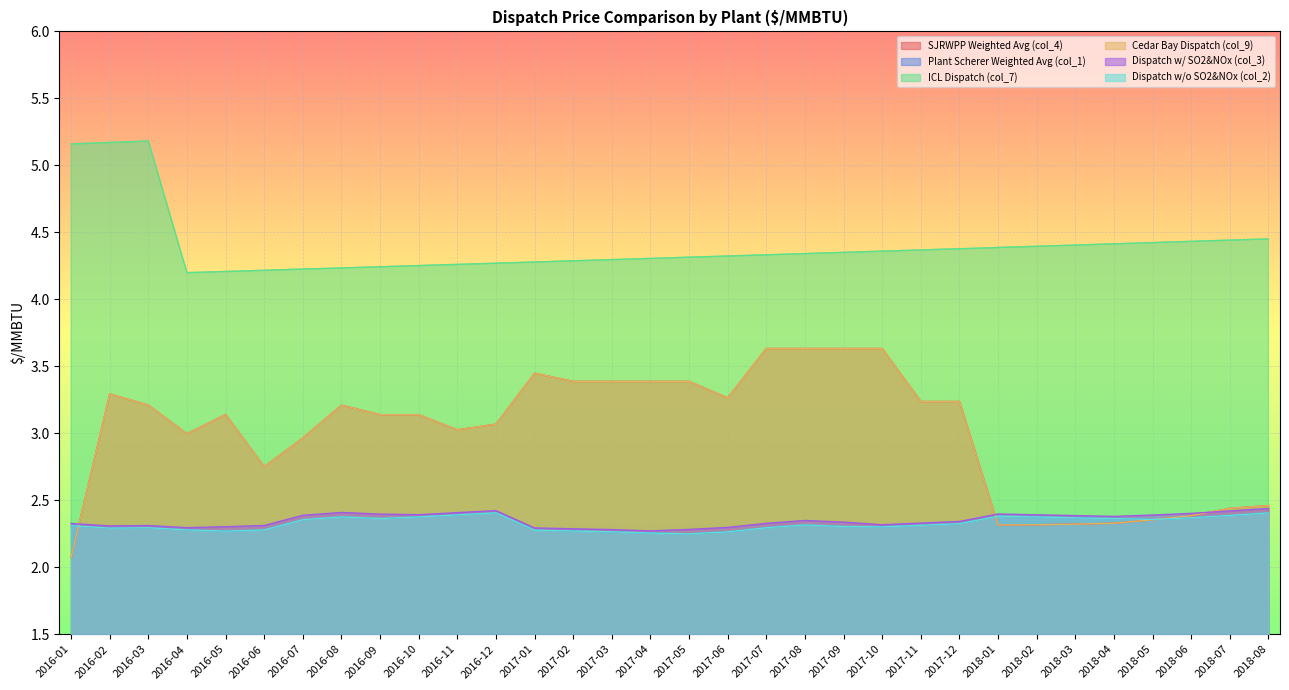

Which series has the widest spread of values?

SJRWPP Weighted Avg (col_4)